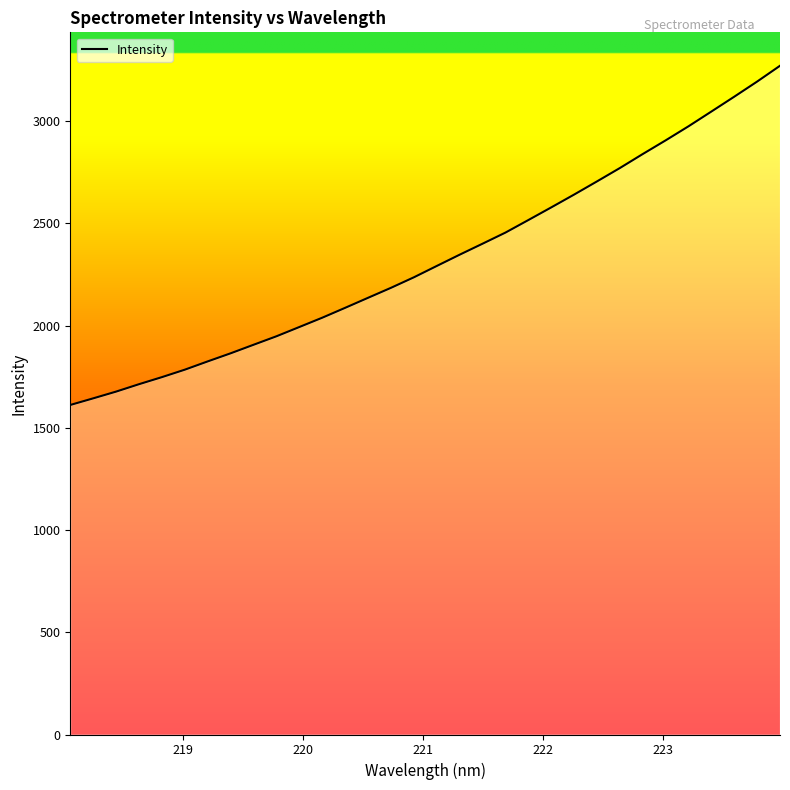

True or false: there are more than 0 points higher than both neighbors.

False